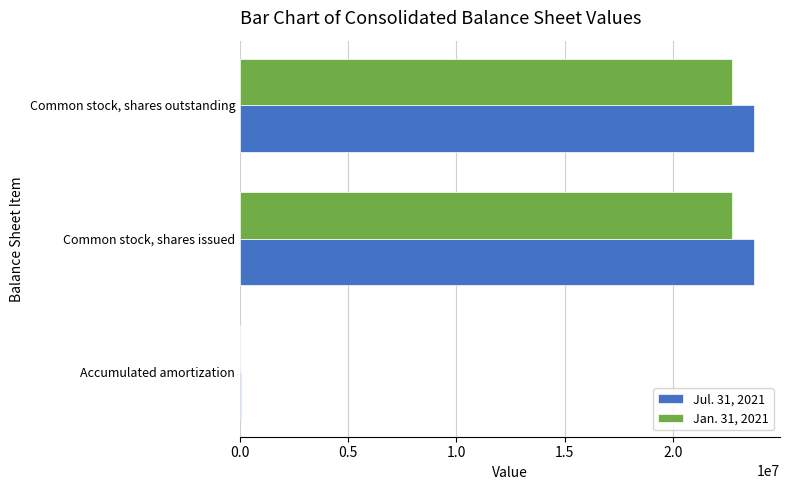

Count the number of categories in the chart.

3